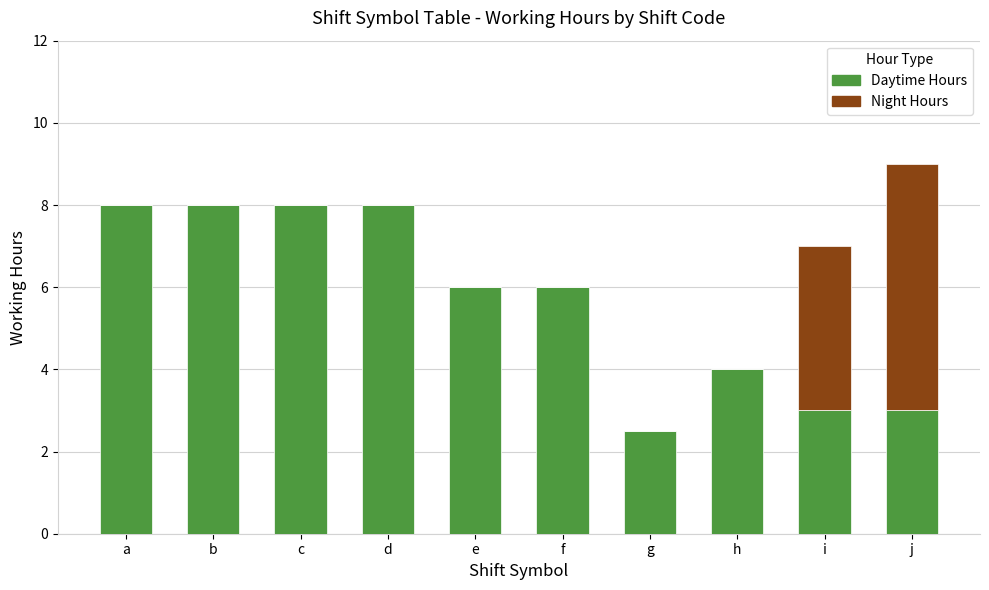

What is the sum of all Daytime Hours values?

56.5